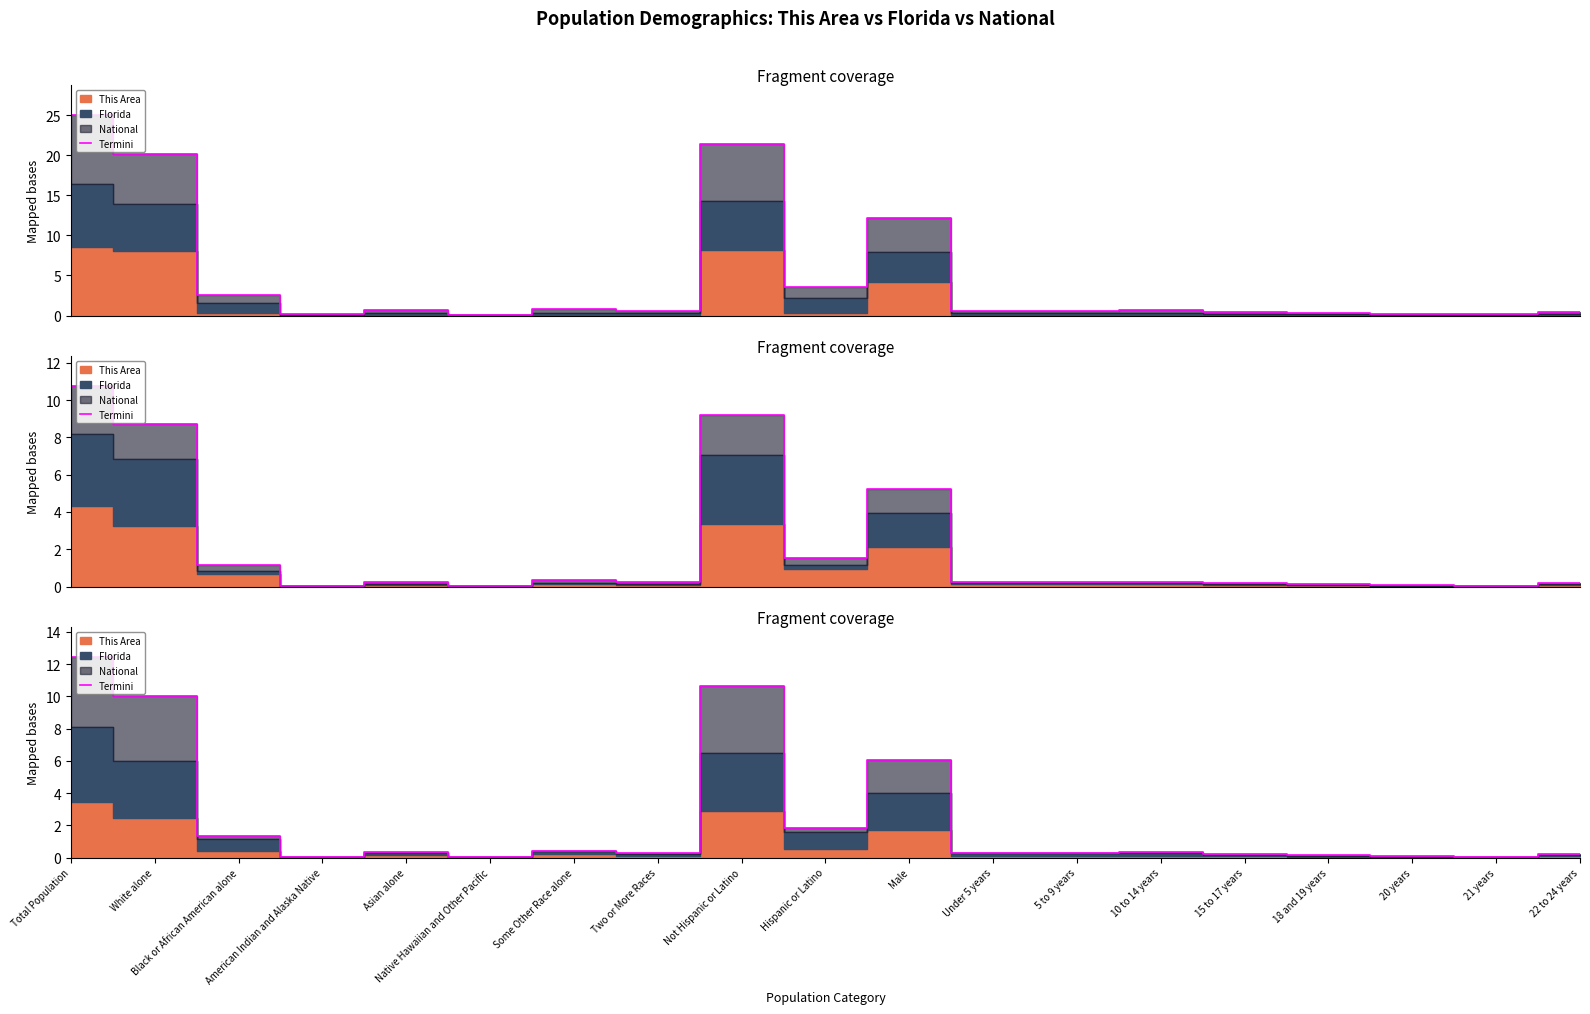

How many points are lower than both their immediate neighbors (excluding endpoints)?

6